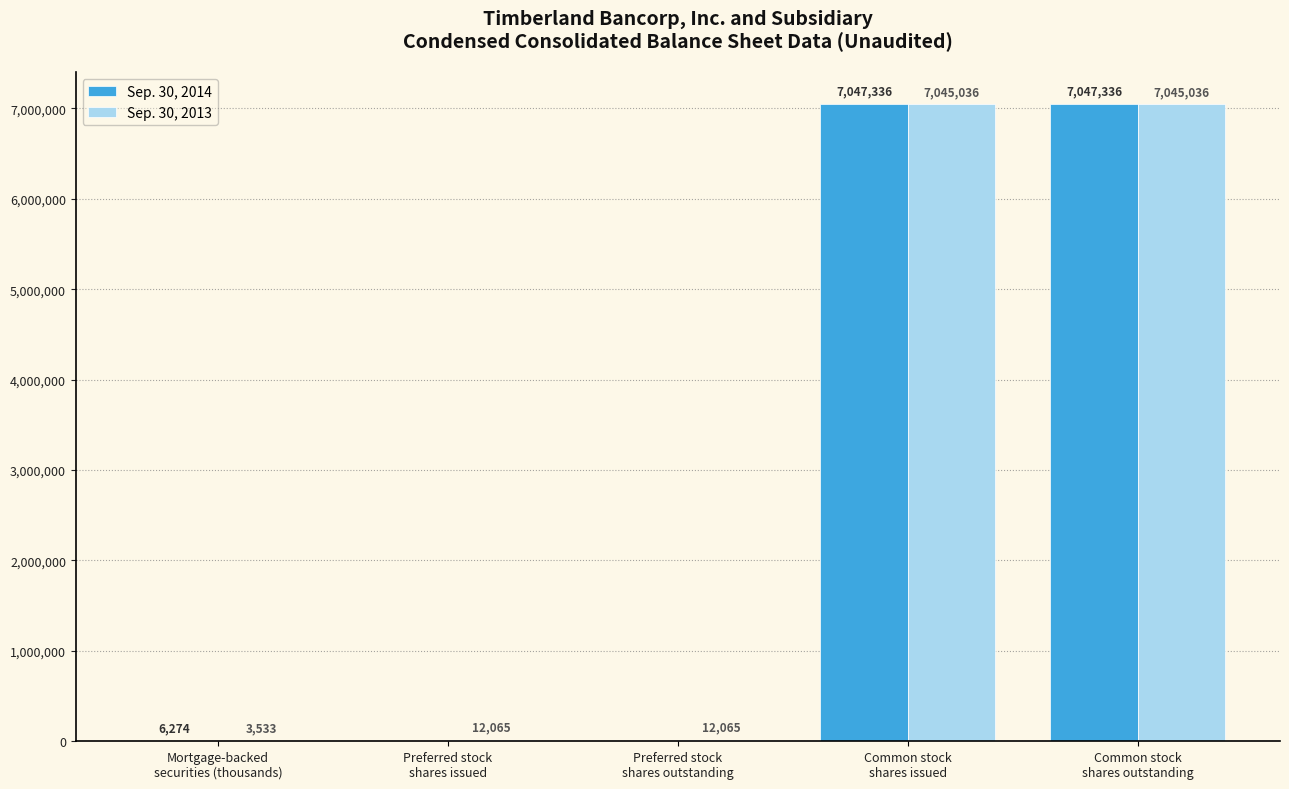

Which series has the largest total across all categories?

Sep. 30, 2013